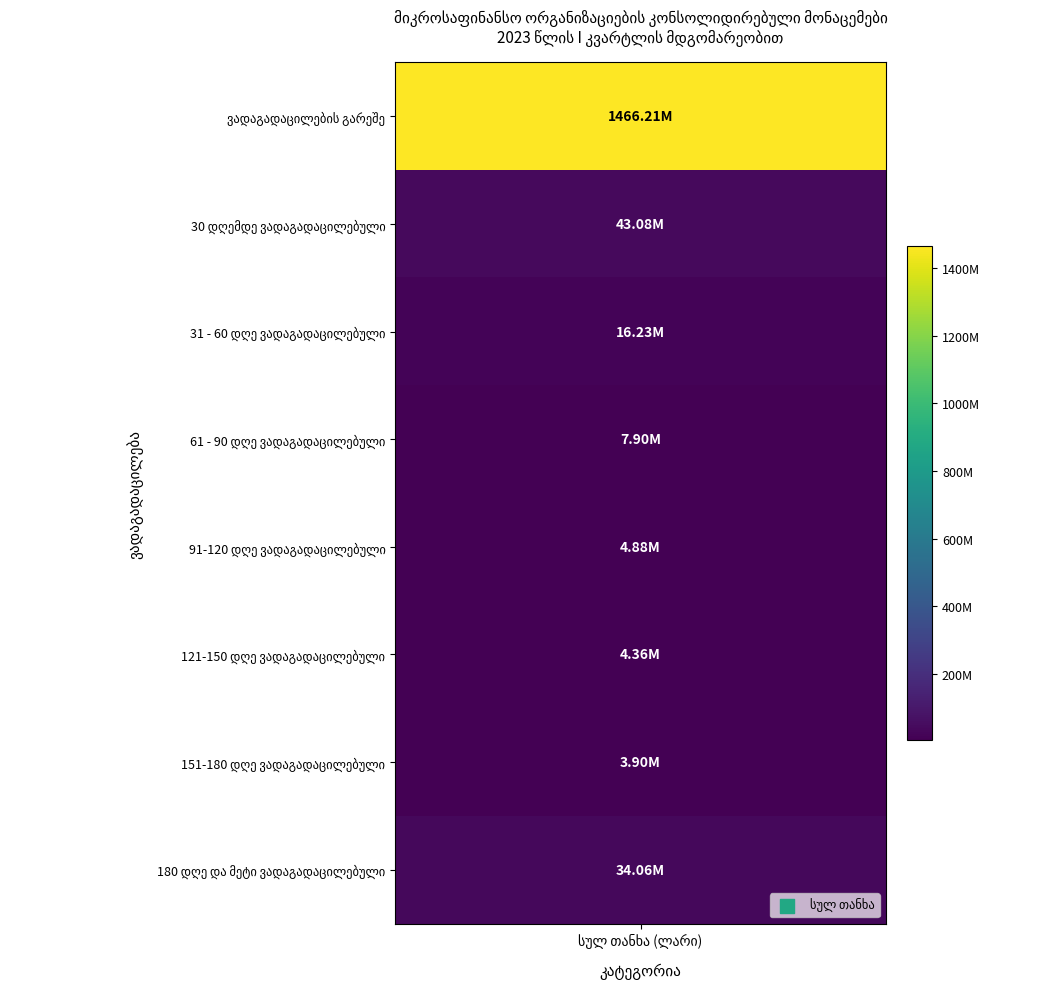

How many values exceed 16232074?

4